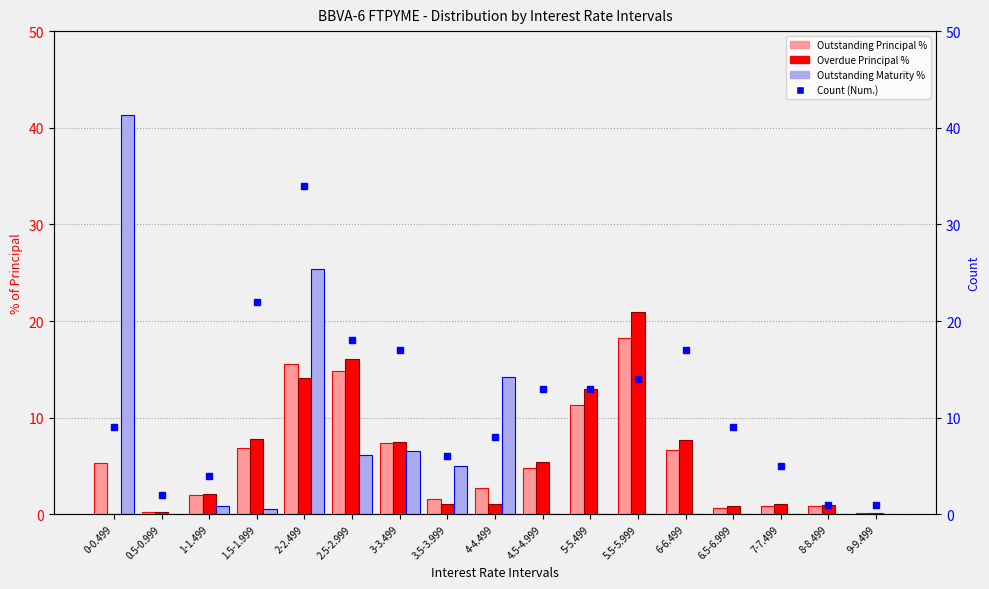

At how many categories does at least one series exceed 20?

4